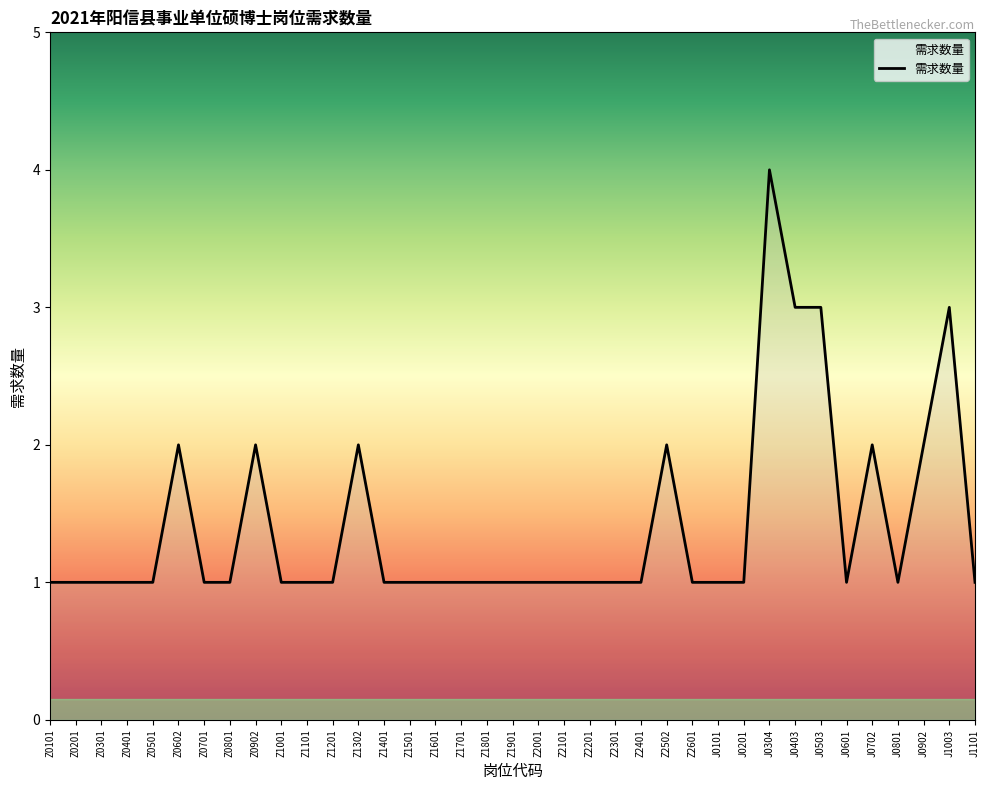

How many series are shown in this chart?

1